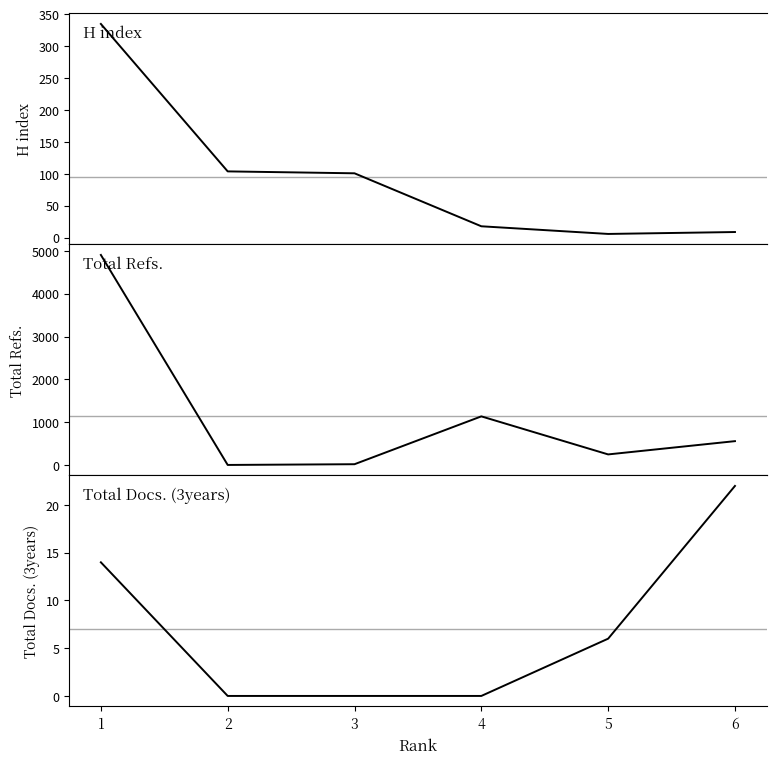

List the labels in order of Total Refs. value, largest first.

1, 4, 6, 5, 3, 2